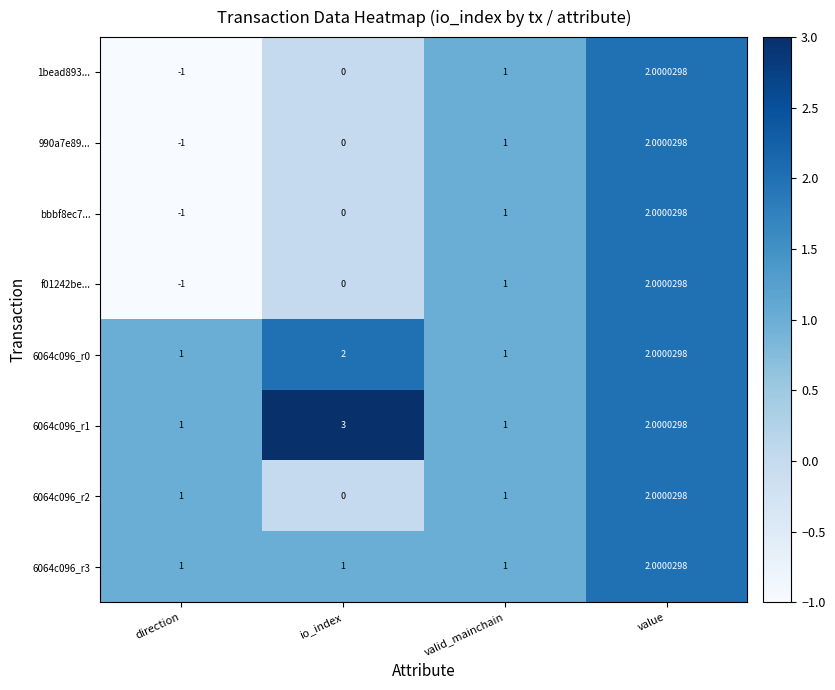

Which label corresponds to the smallest value in the chart?

direction